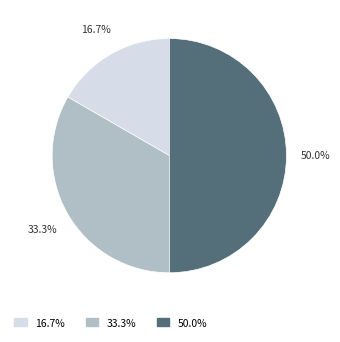

How many slices are in this pie chart?

3